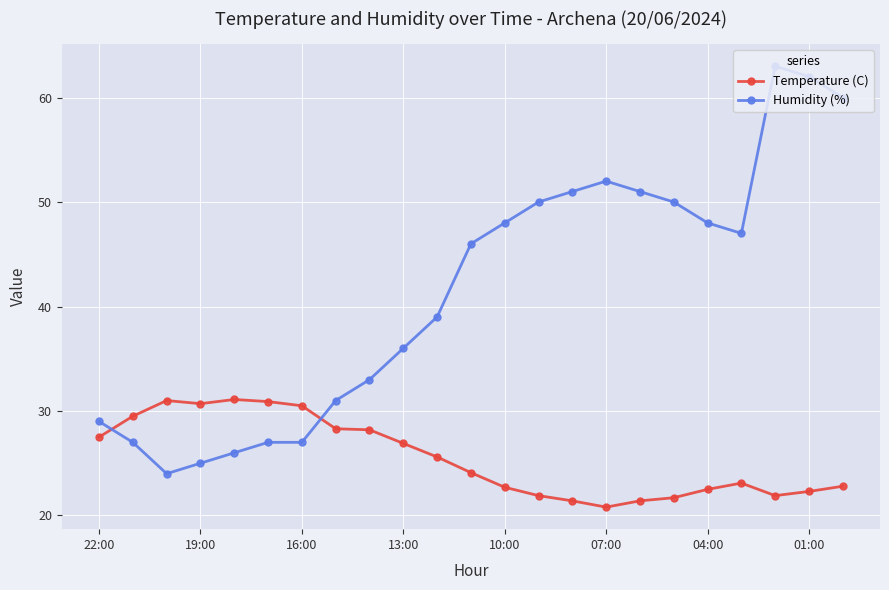

List the series in order of their overall mean, highest first.

Humidity (%), Temperature (C)